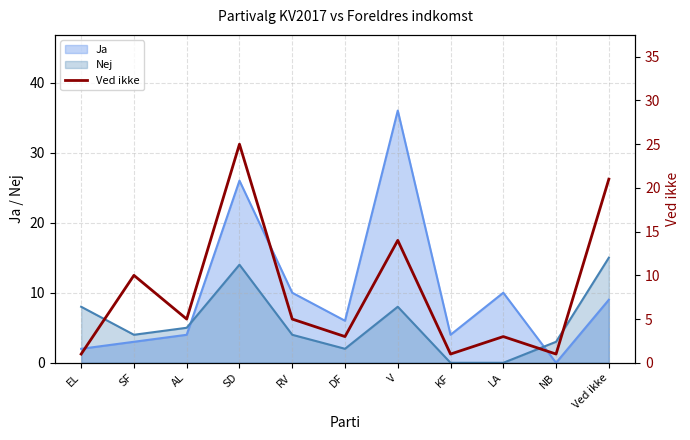

Reading right to left, extract all data points from this chart.

Ved ikke=21	NB=1	LA=3	KF=1	V=14	DF=3	RV=5	SD=25	AL=5	SF=10	EL=1